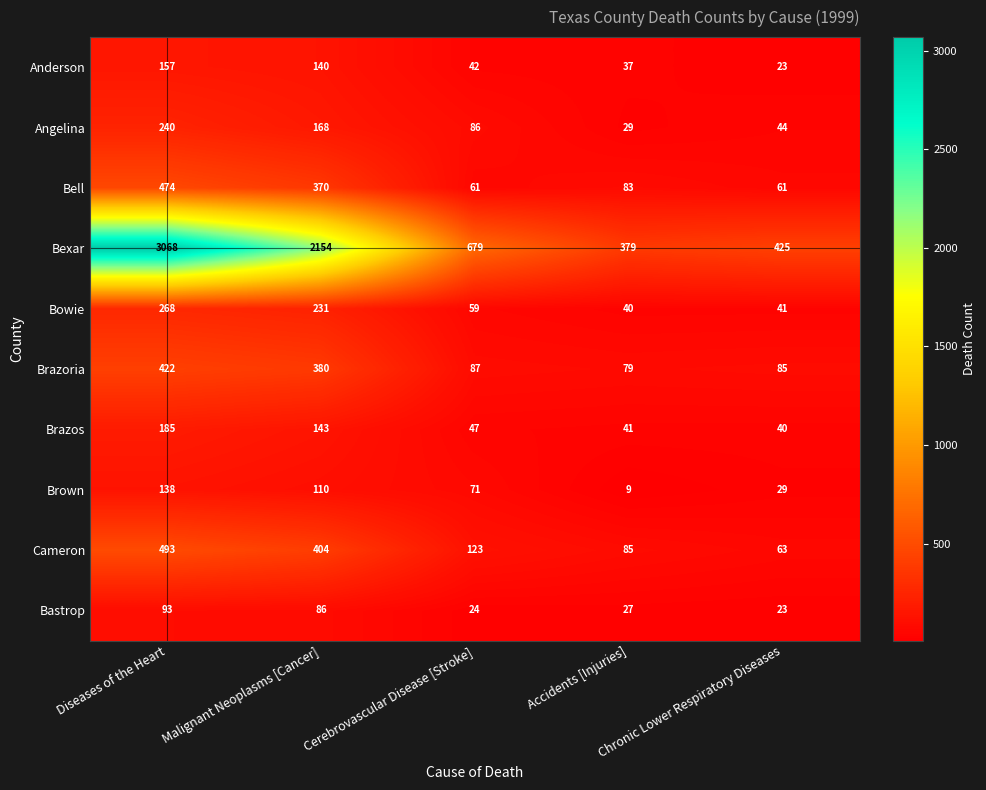

What is the highest value of the Anderson series?

157